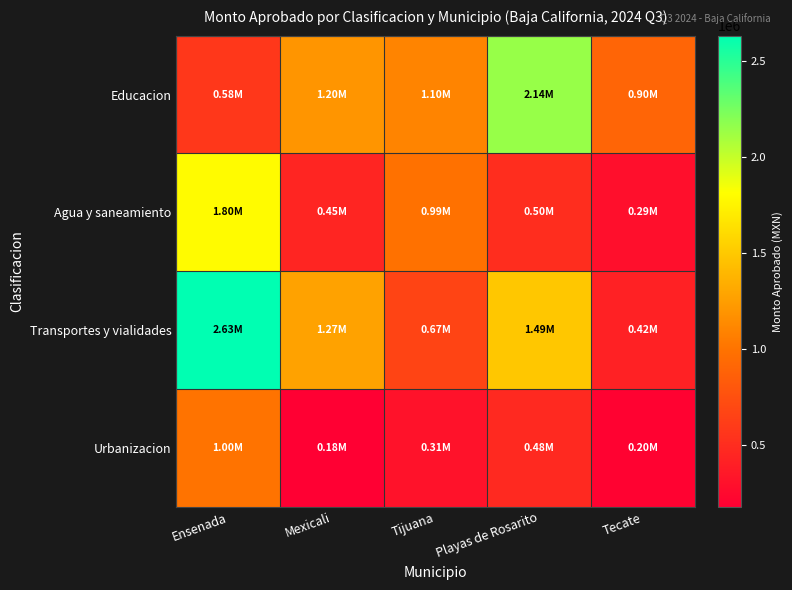

At which category does the chart reach its peak across all series?

Ensenada